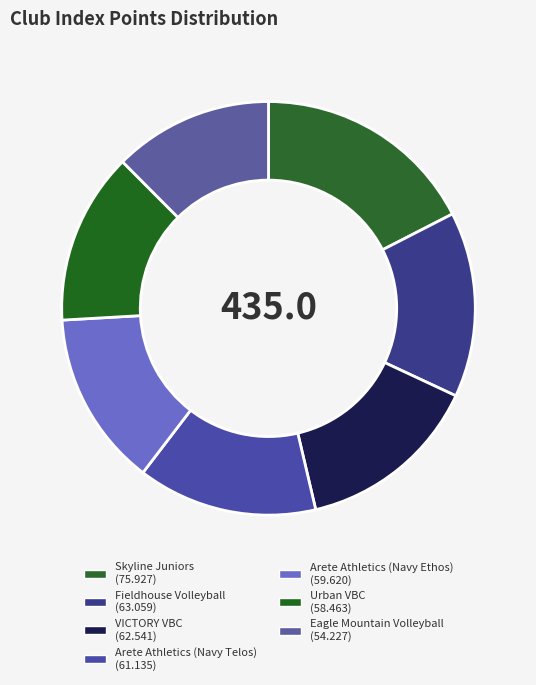

Does any single category account for the majority?

No